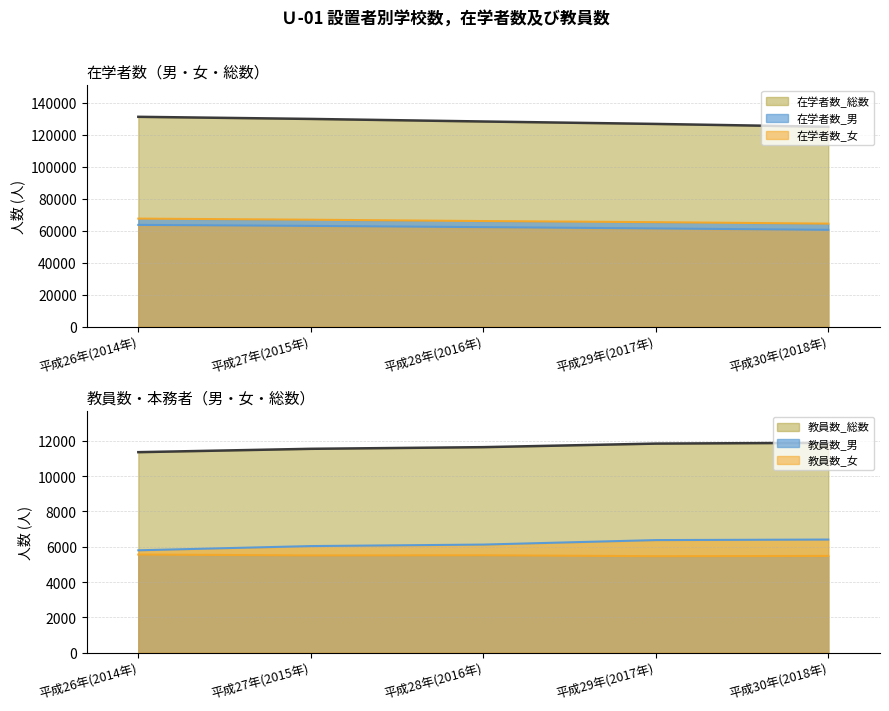

How many series are shown in this chart?

6